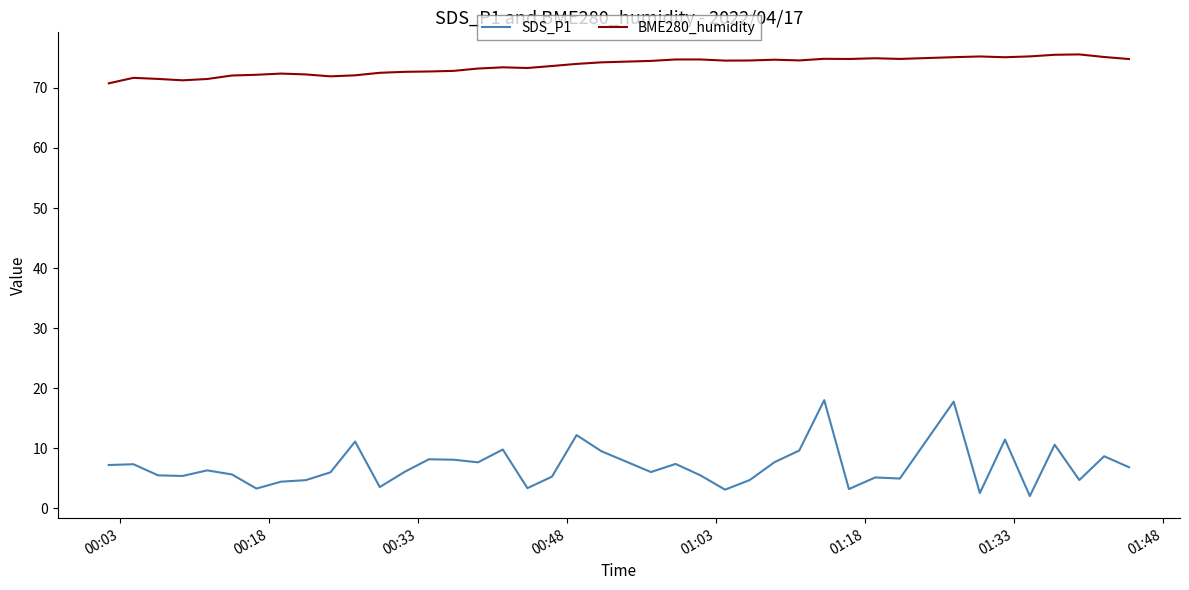

How many categories are shown in the chart?

40